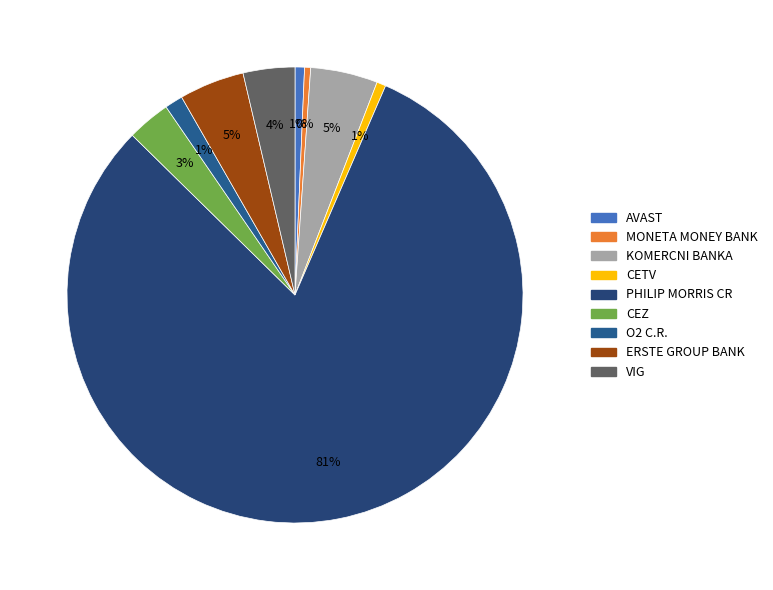

What percentage is NOT represented by ERSTE GROUP BANK?

95.4%